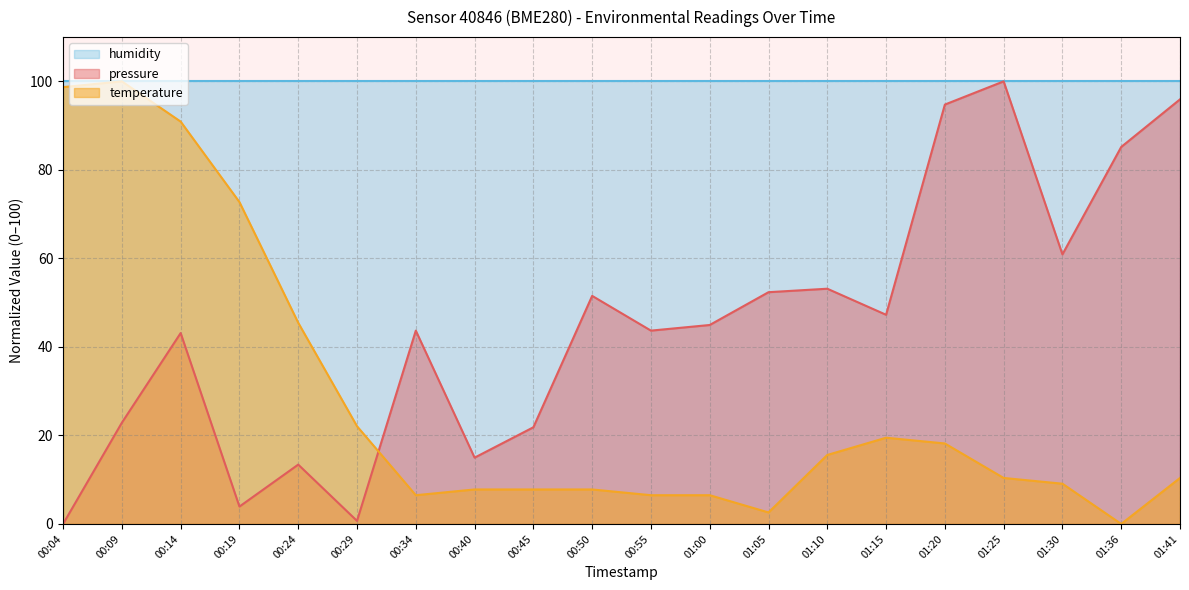

True or false: pressure has more than 2 interior local peaks.

True